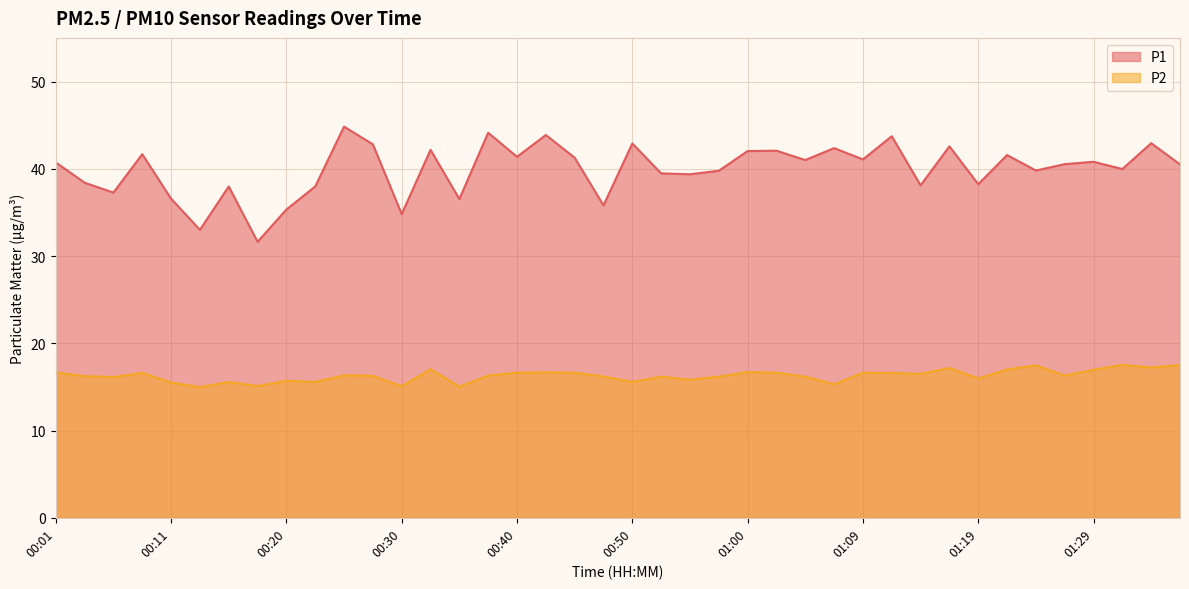

At which category is the sum across all series the highest?

00:25